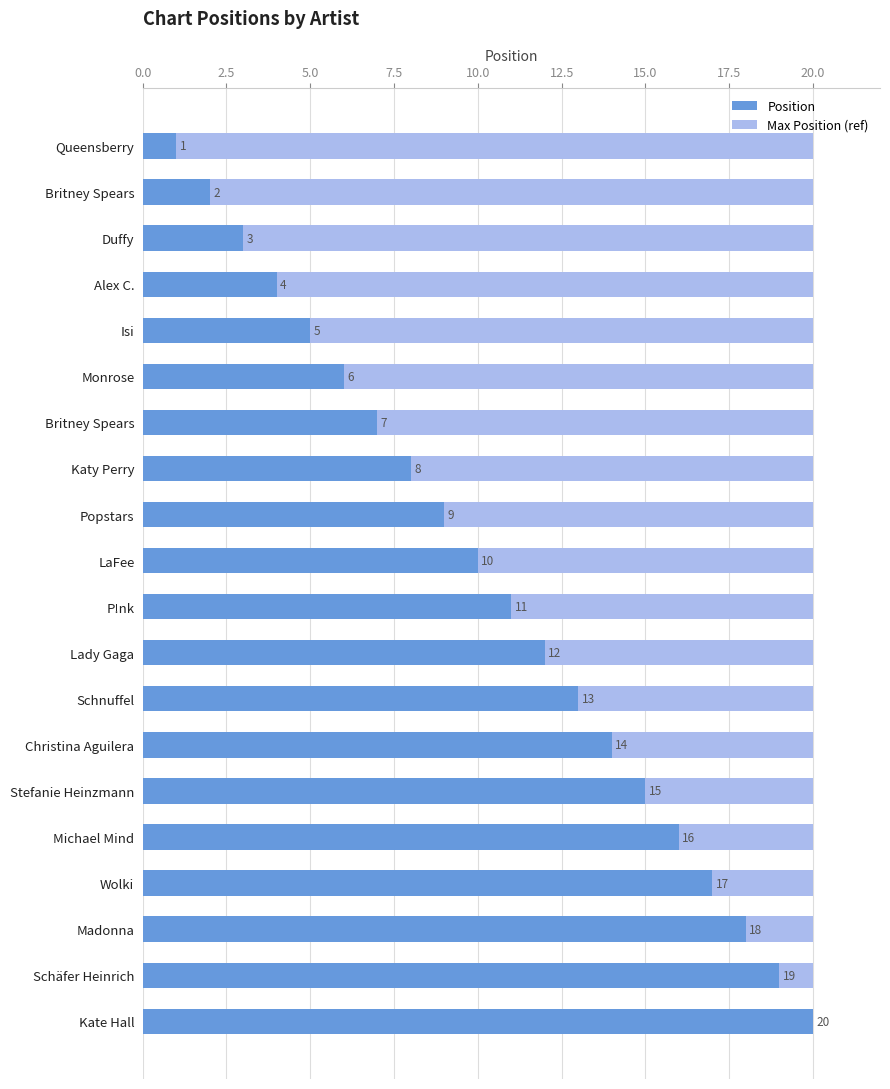

Rank the series by their maximum value, from highest to lowest.

Position, Max Position (ref)